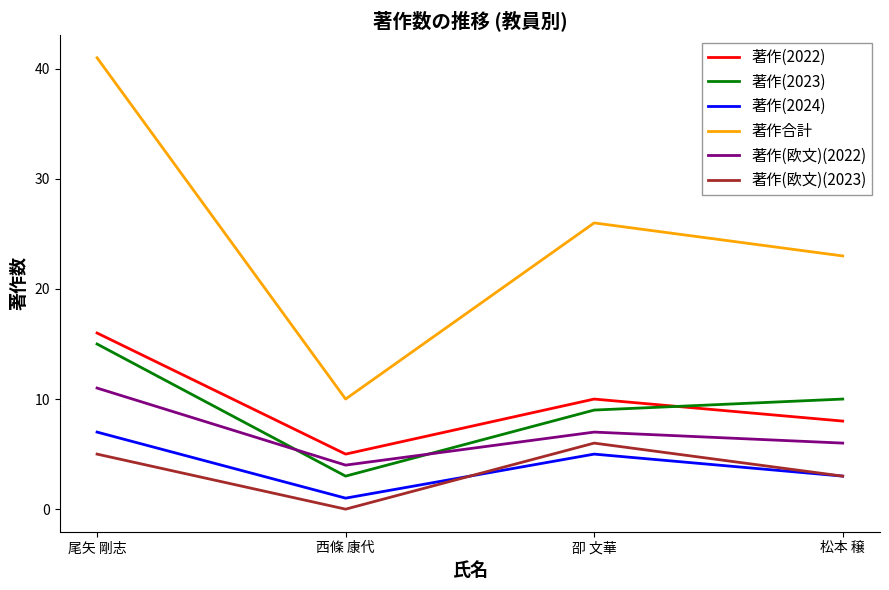

List the series in order of their peak value, highest first.

著作合計, 著作(2022), 著作(2023), 著作(欧文)(2022), 著作(2024), 著作(欧文)(2023)